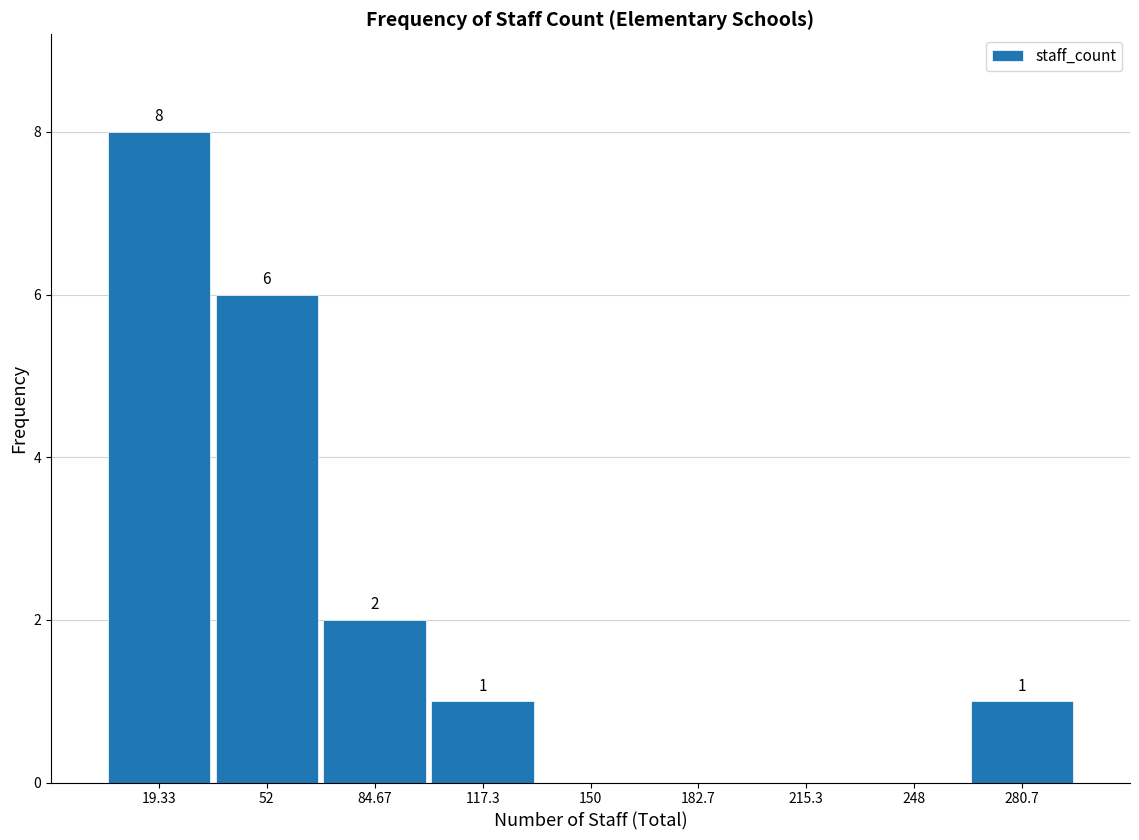

Over which range of the x-axis is the bar tallest?

5 to 35